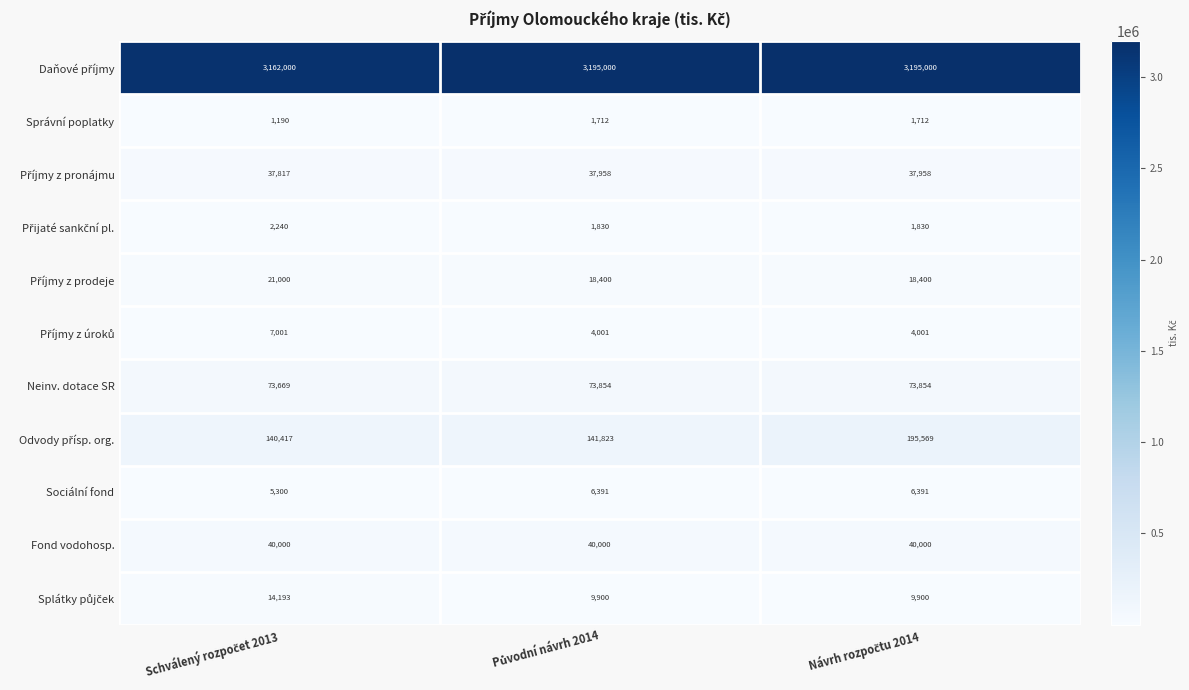

What is the smallest value displayed?

1190